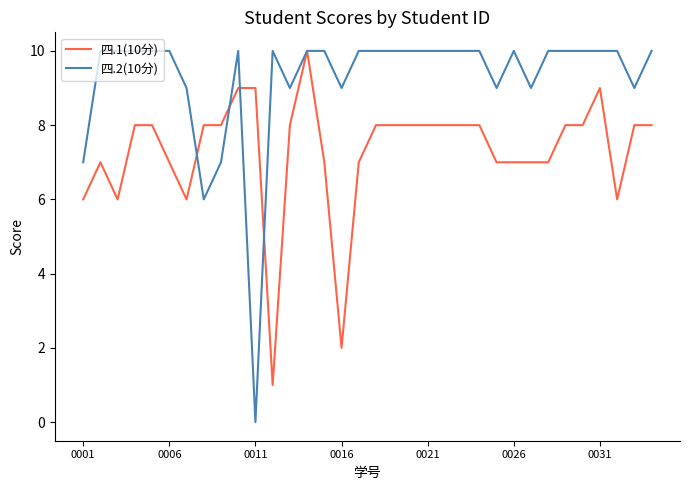

Which series has the largest total across all categories?

四.2(10分)